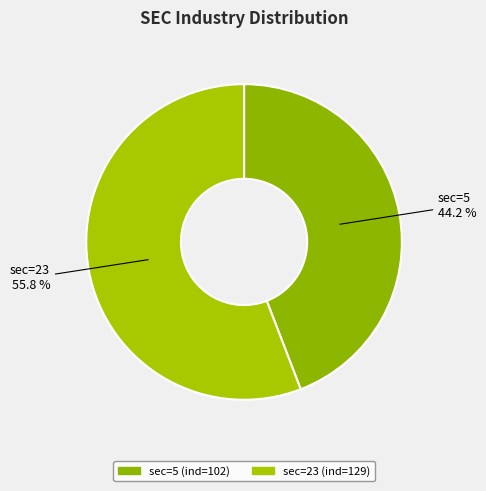

To the nearest percent, what is the average slice percentage?

50%